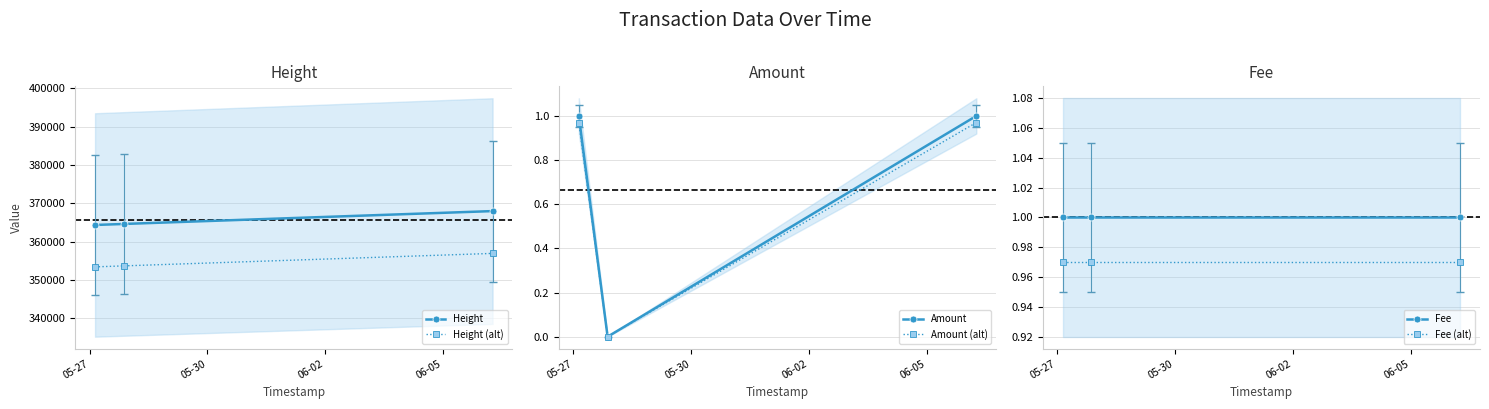

How many lines are shown in the chart?

6